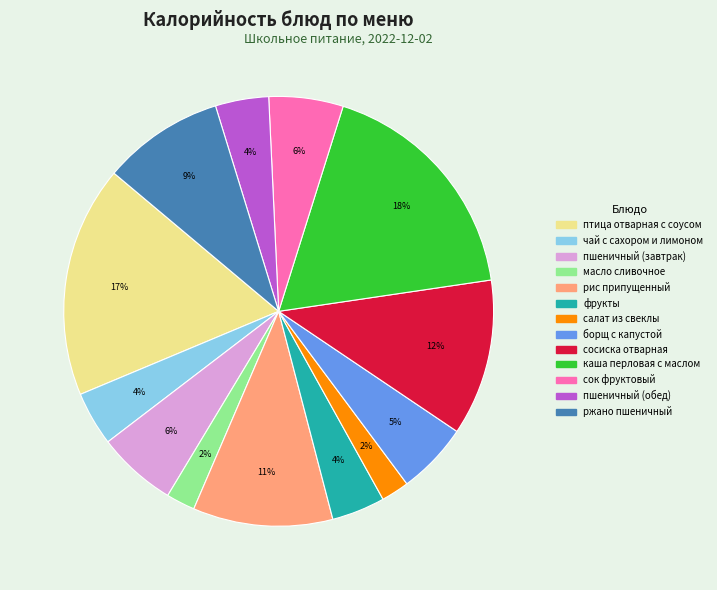

Is птица отварная с соусом the majority of the pie?

No